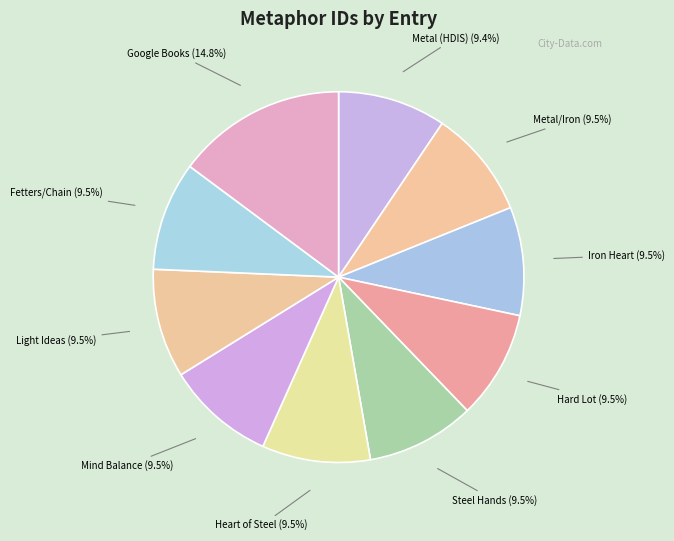

What is the largest slice in the pie chart?

Google Books